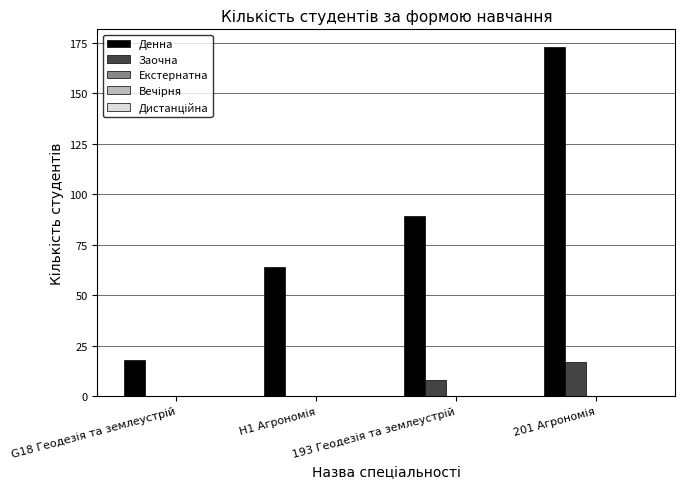

What is the maximum value shown in the chart?

173